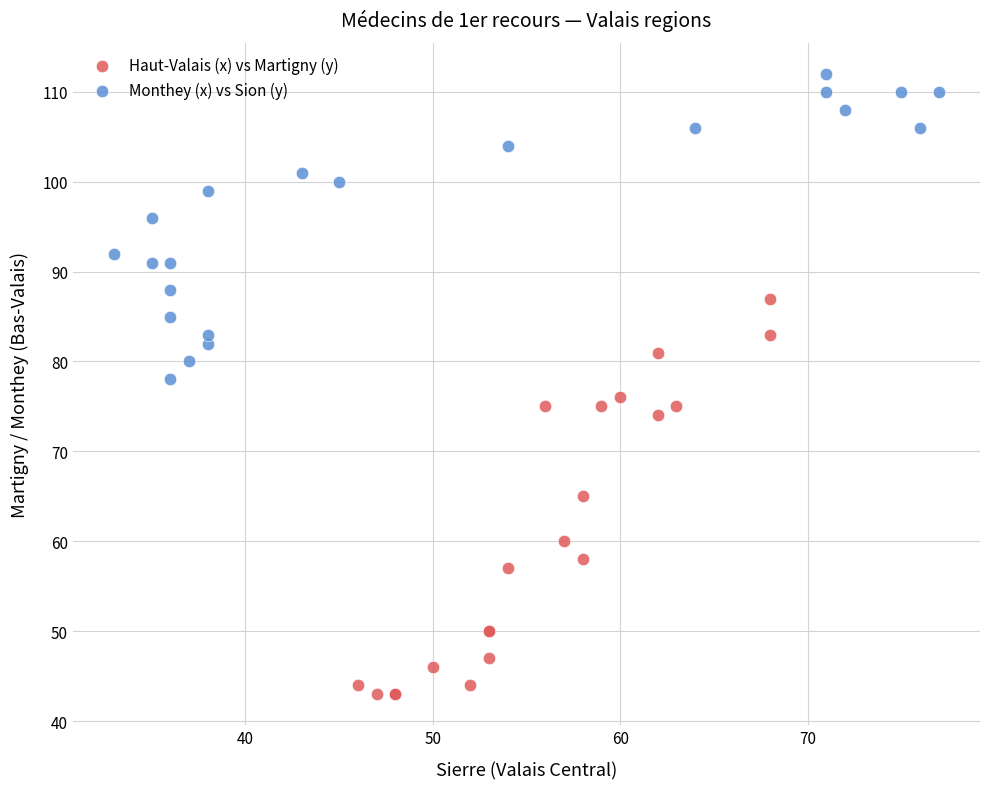

Which series reaches the minimum Y coordinate?

Haut-Valais (x) vs Martigny (y)